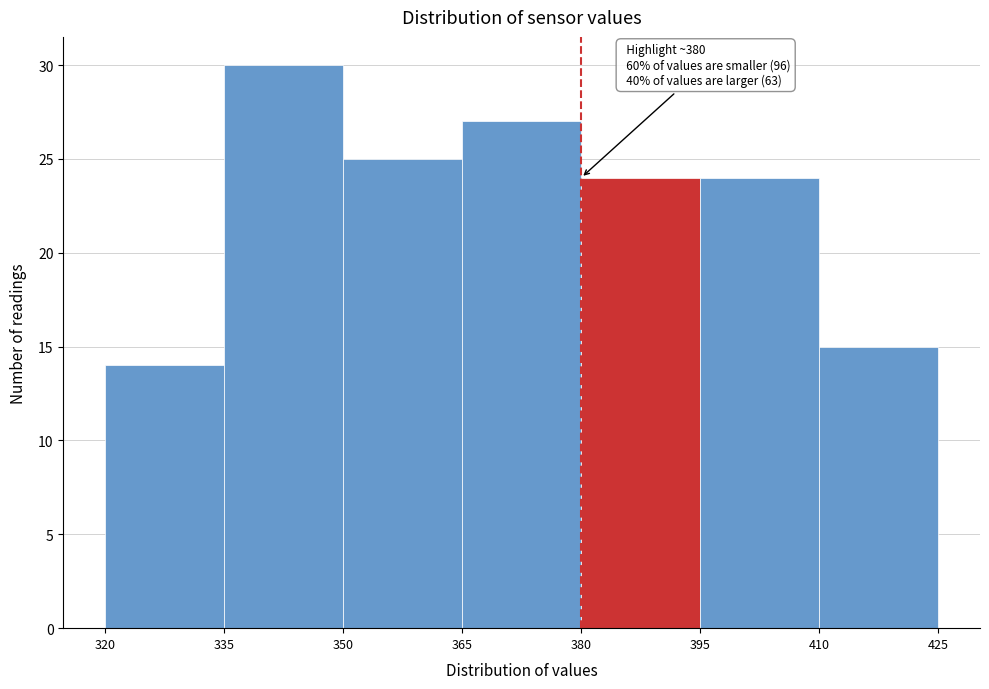

Which range on the x-axis has the tallest bar?

335 to 350